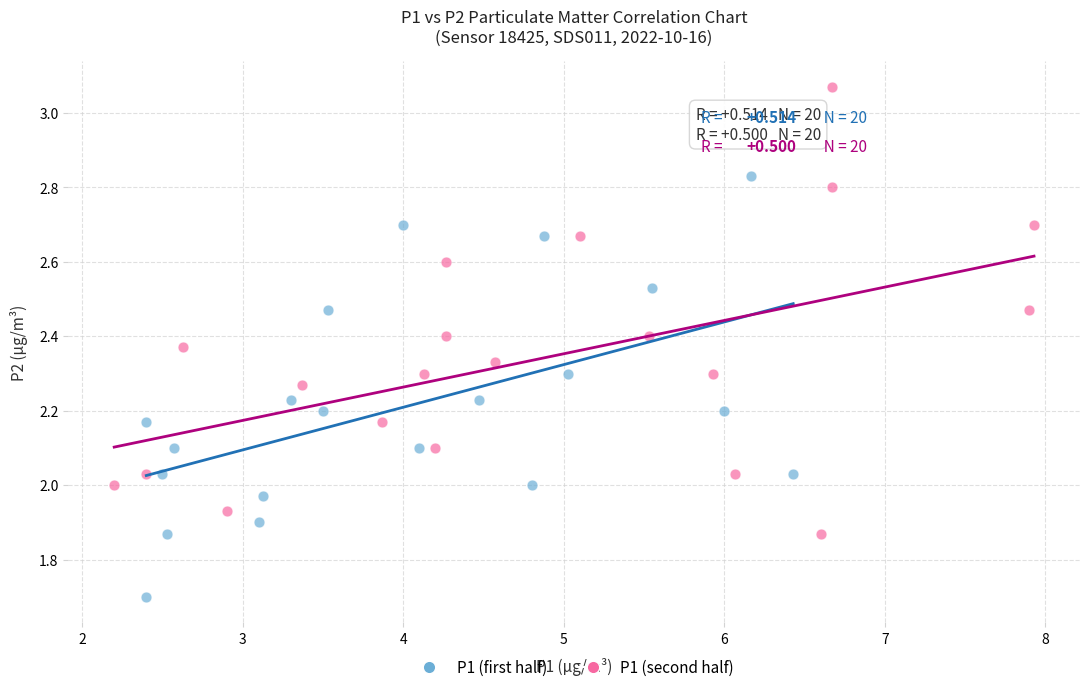

Which series reaches the maximum Y coordinate?

P1 (second half)